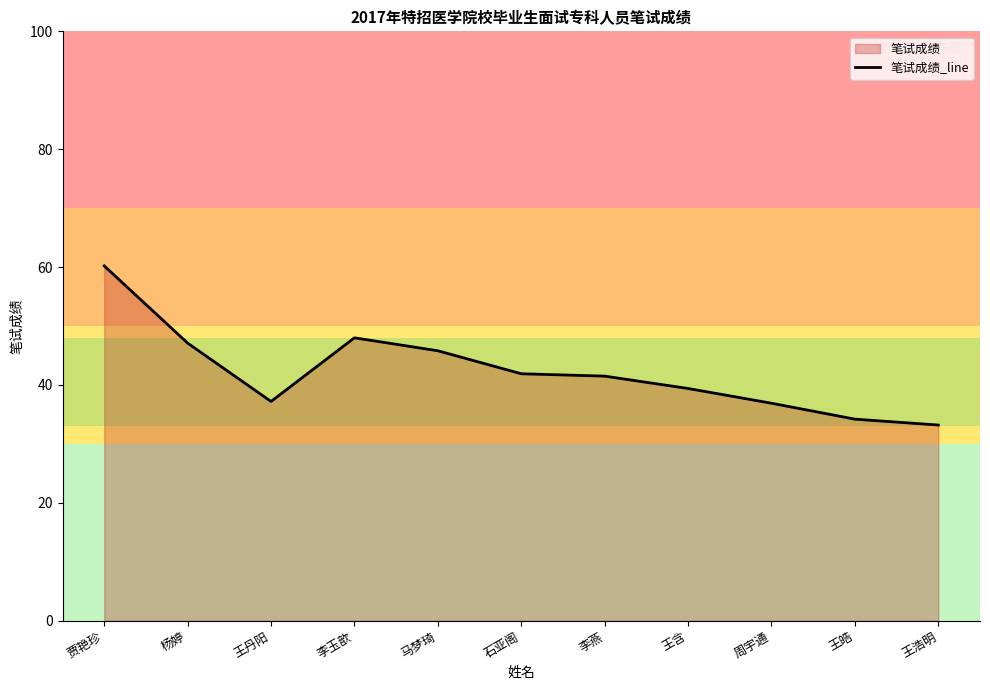

What is the approximate value at 贾艳珍?

60.2